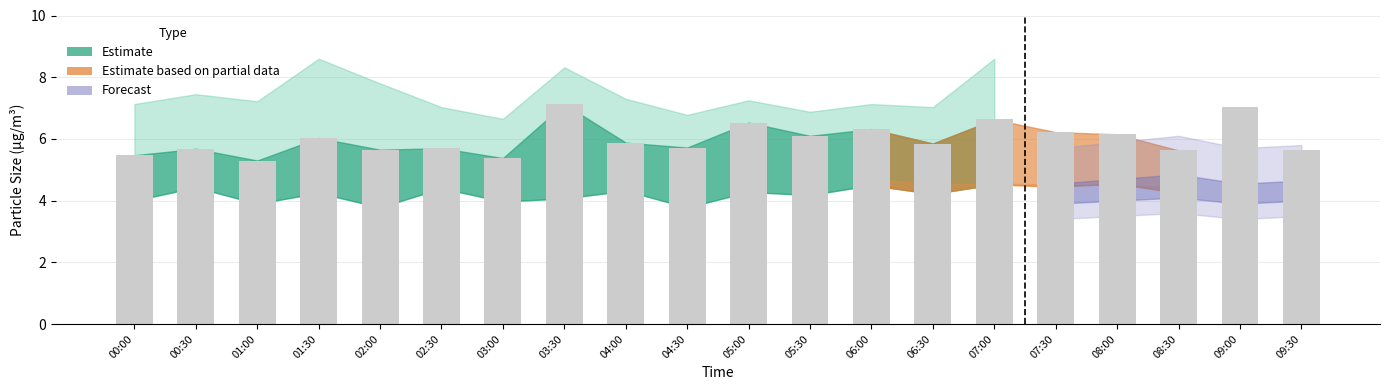

What is the label of the 2nd bar from the right?

09:00